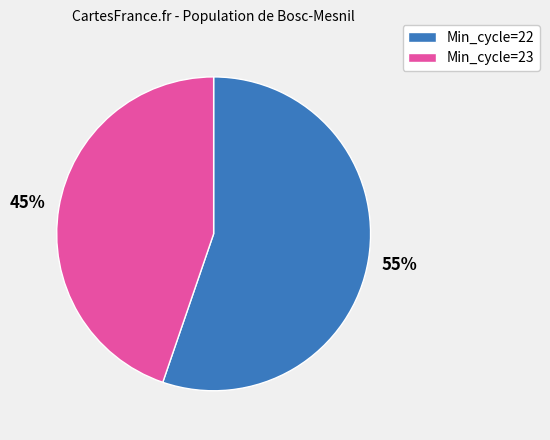

Does any single category account for the majority?

Yes